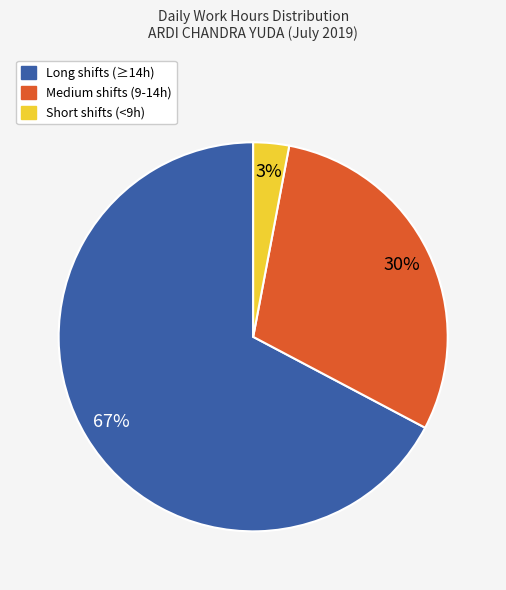

To the nearest percent, what portion does Medium shifts (9-14h) represent?

30%